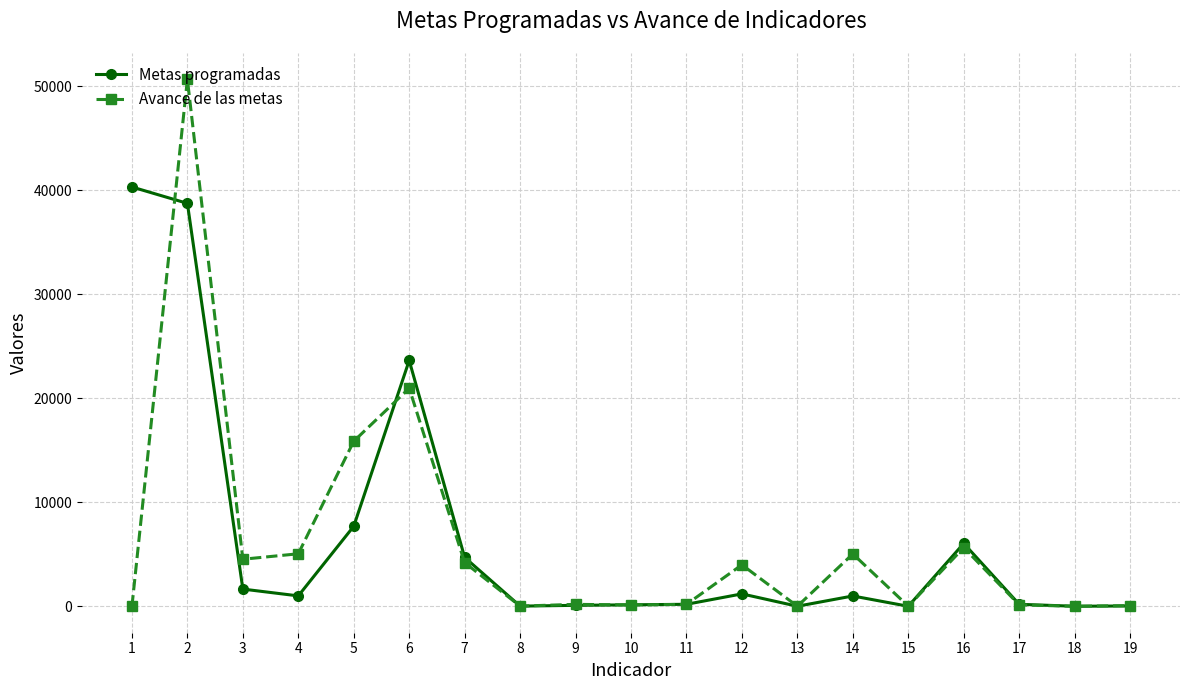

What is the maximum value for Avance de las metas?

50668